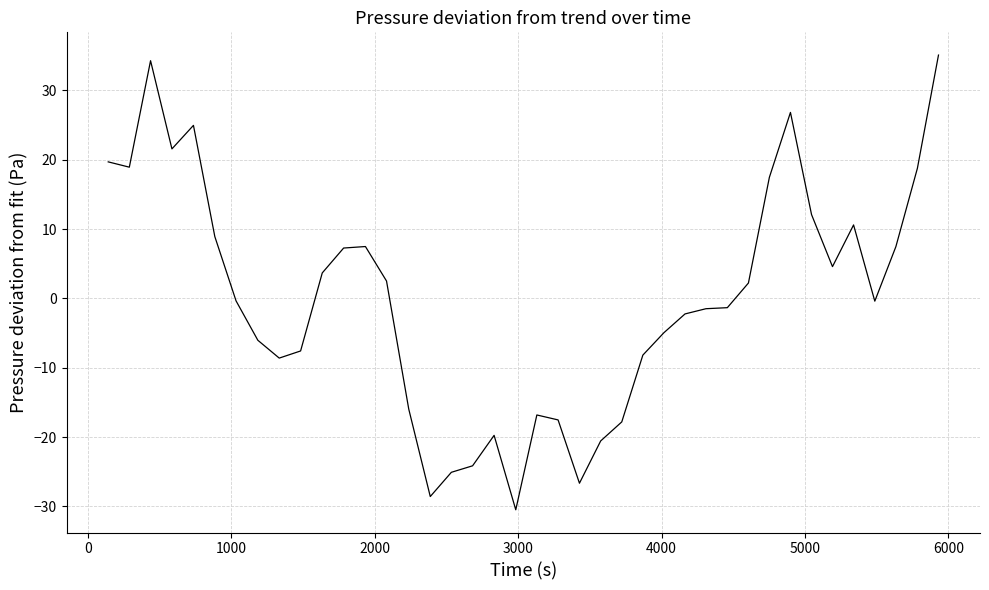

What is the difference between the maximum and minimum values?

65.6